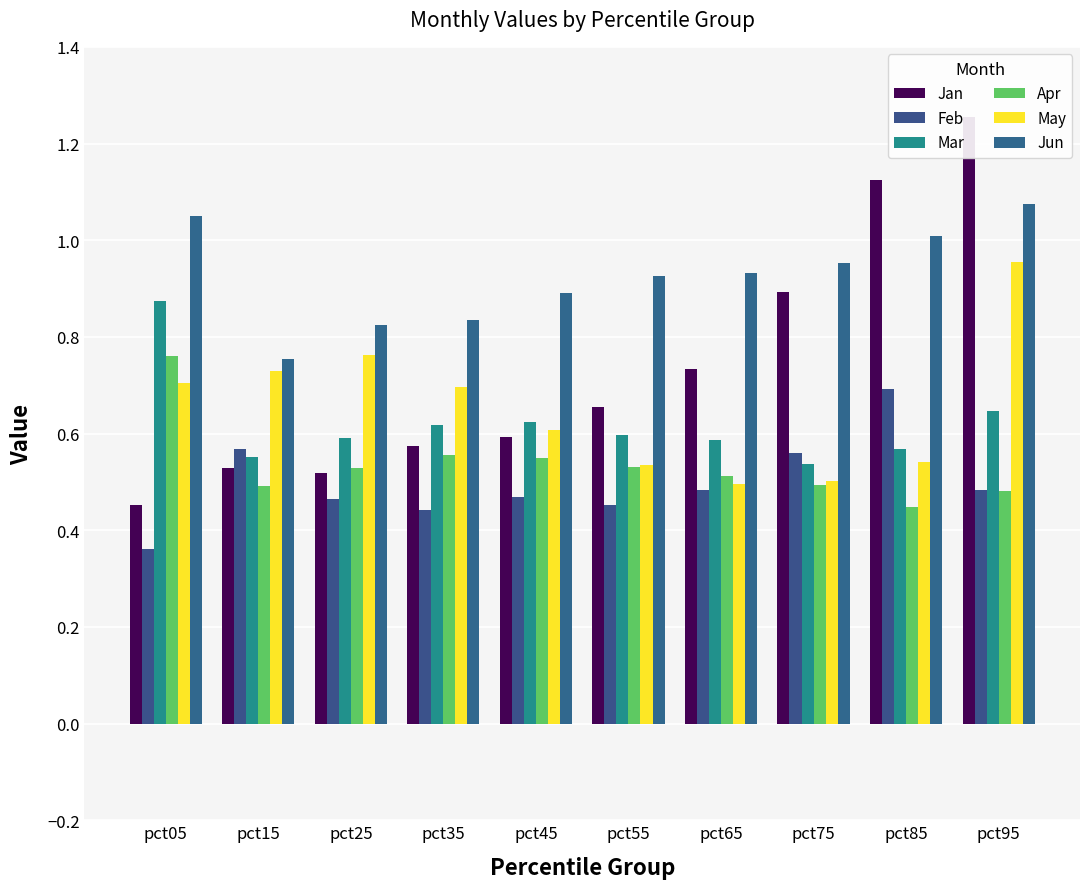

Count the number of categories in the chart.

10